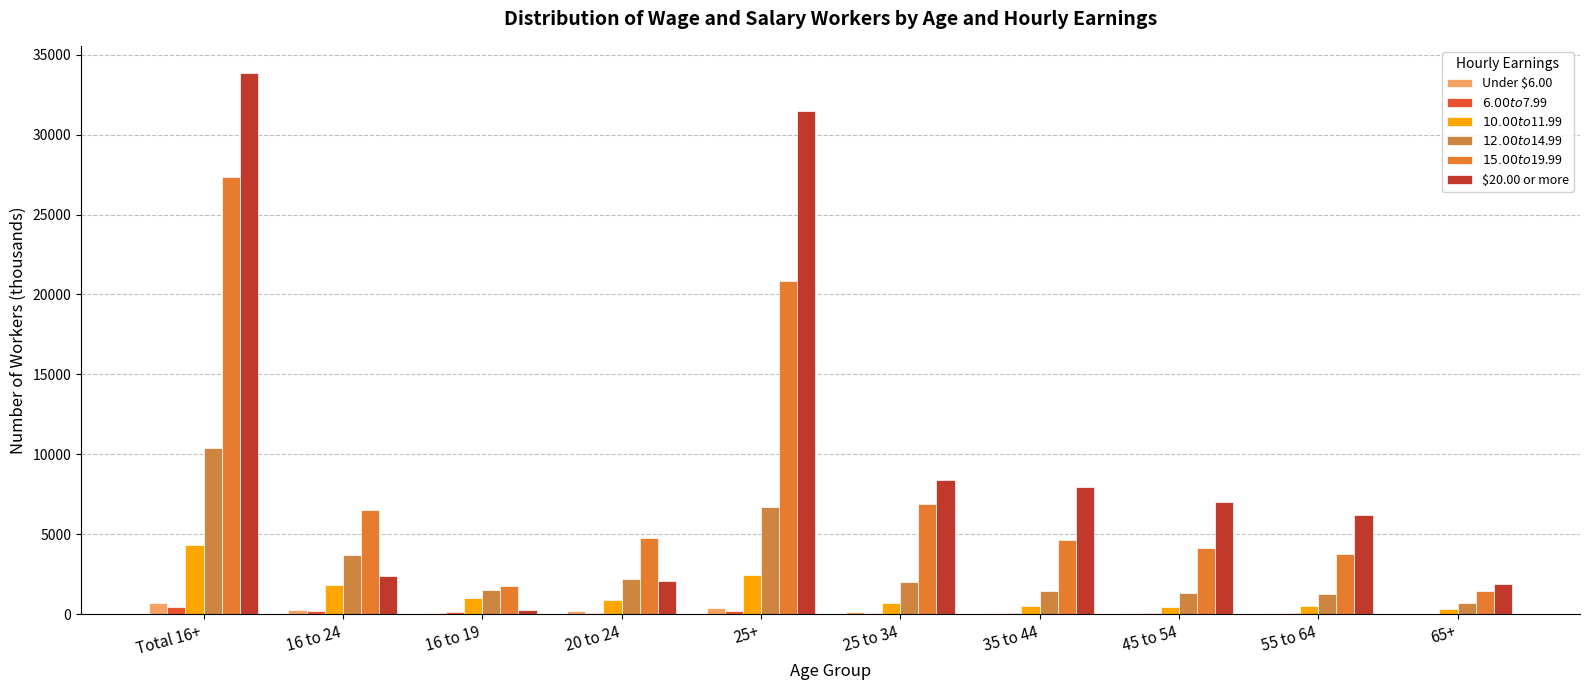

Is it true that $6.00 to $7.99 equals 94 at 20 to 24?

True